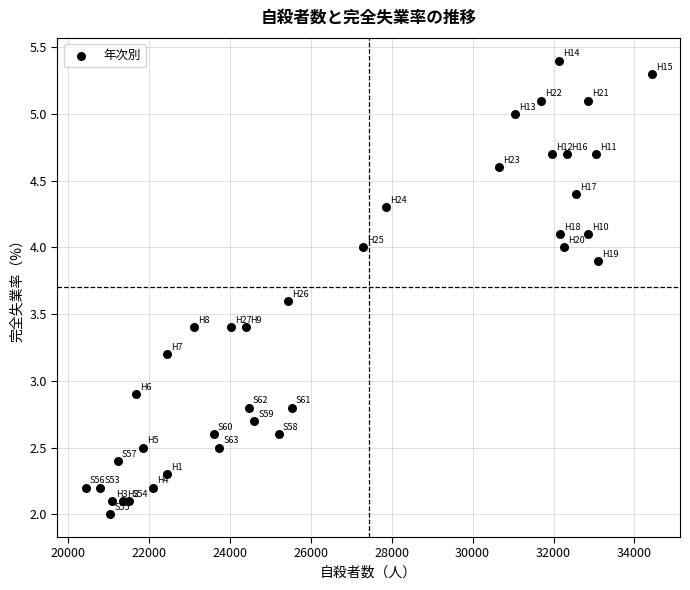

What is the range of X values (max minus min)?

13993.0